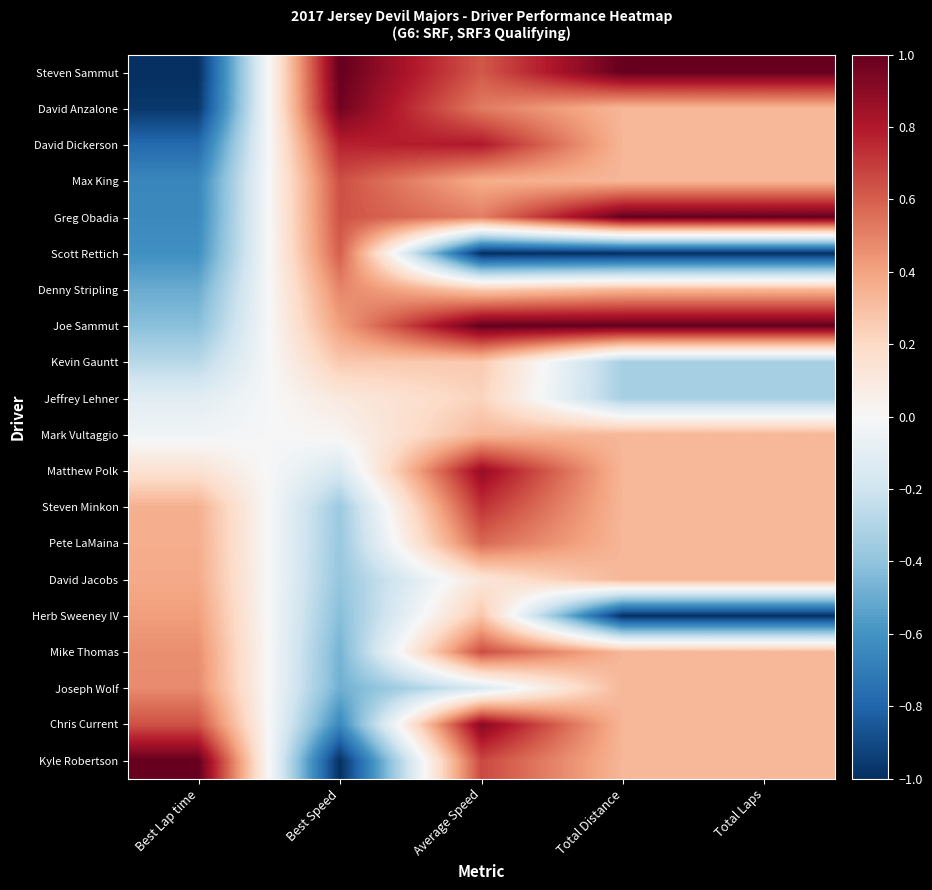

Which has a higher value, Average Speed or Best Lap time?

Average Speed